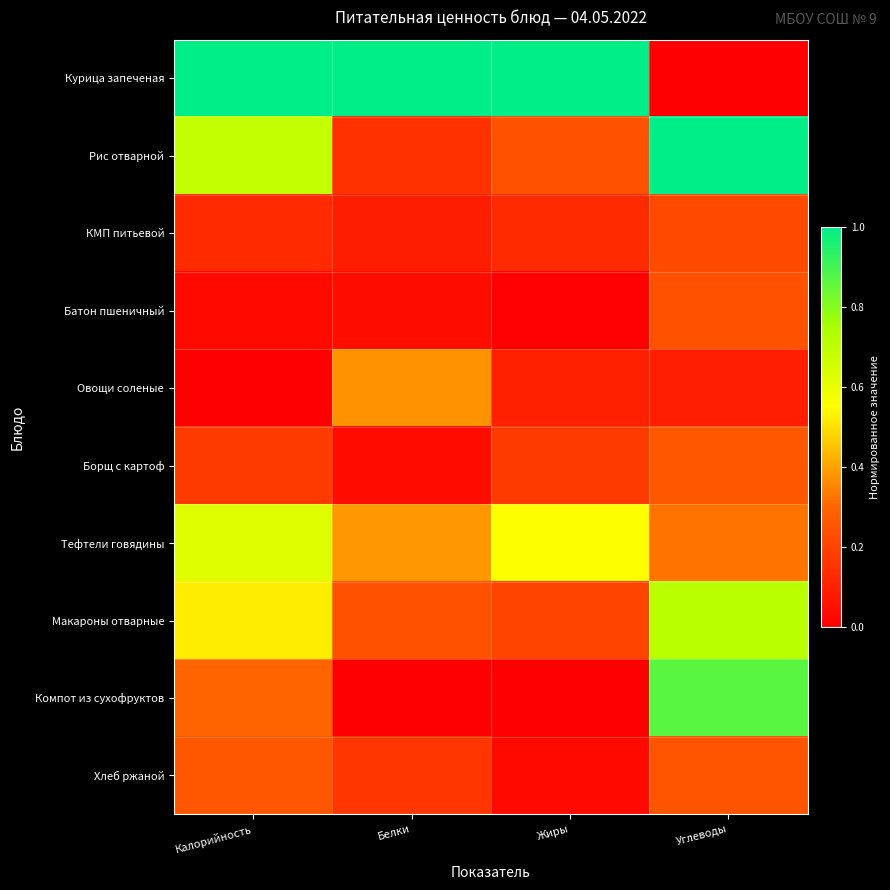

At which category is the sum across all series the highest?

Углеводы